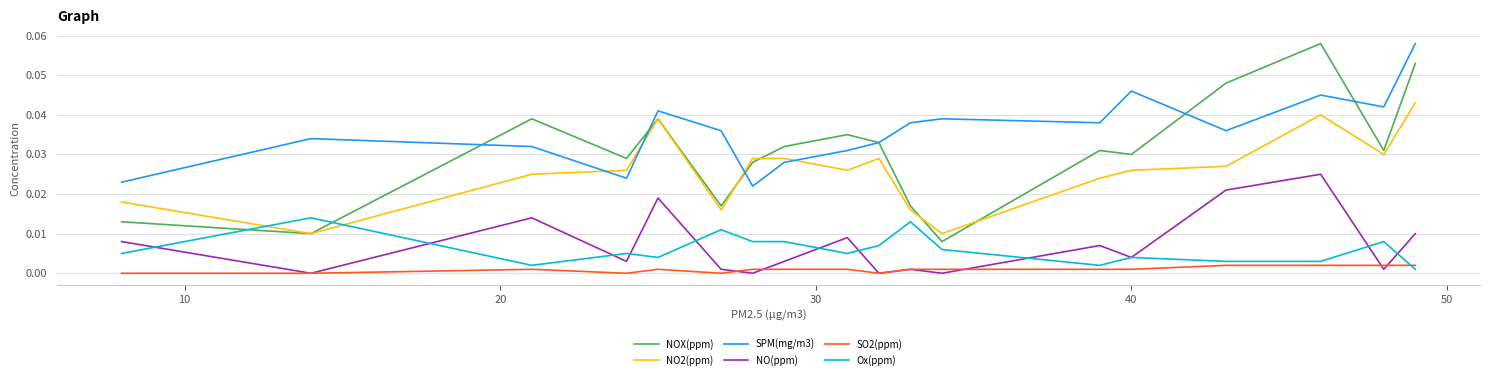

Which series has the widest spread of values?

NOX(ppm)